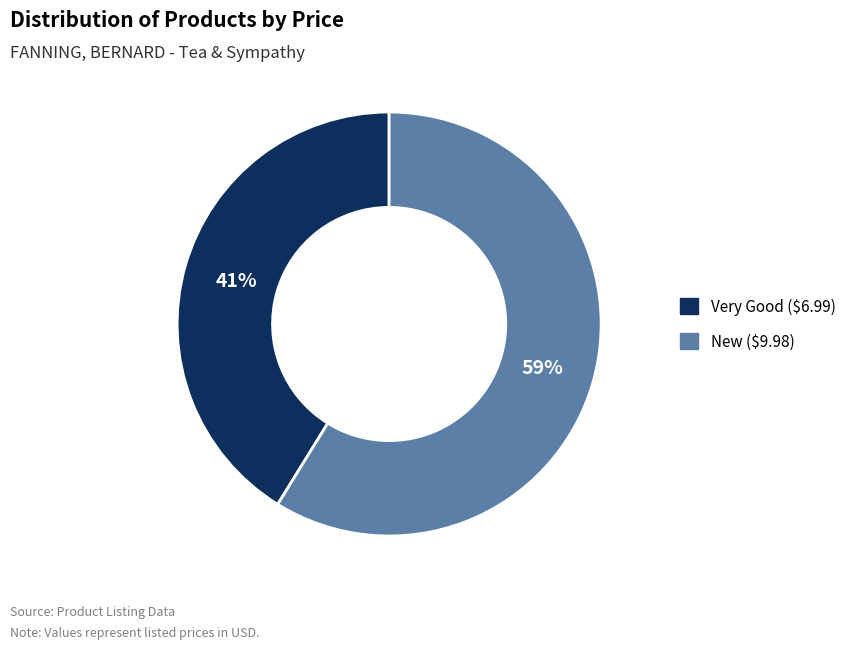

To the nearest percent, what is the difference between the largest and smallest slice percentages?

18%